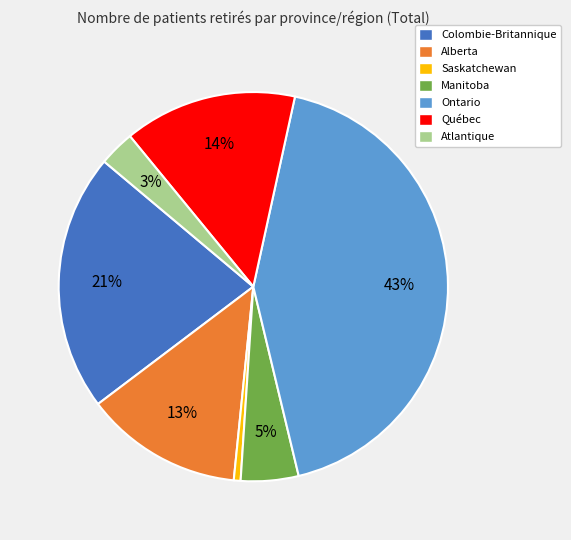

What percentage is the Colombie-Britannique slice, to the nearest percent?

21%